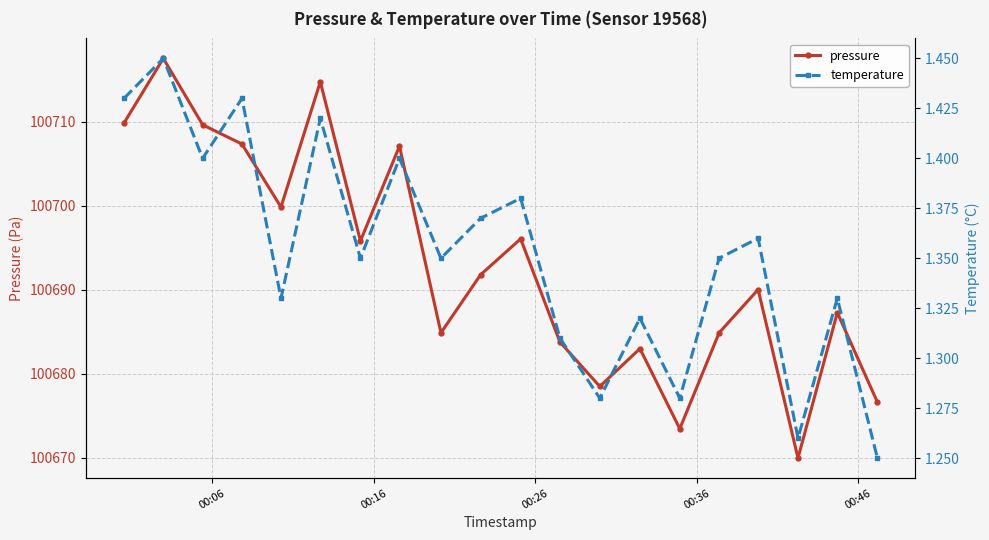

True or false: pressure and temperature intersect in this chart.

False